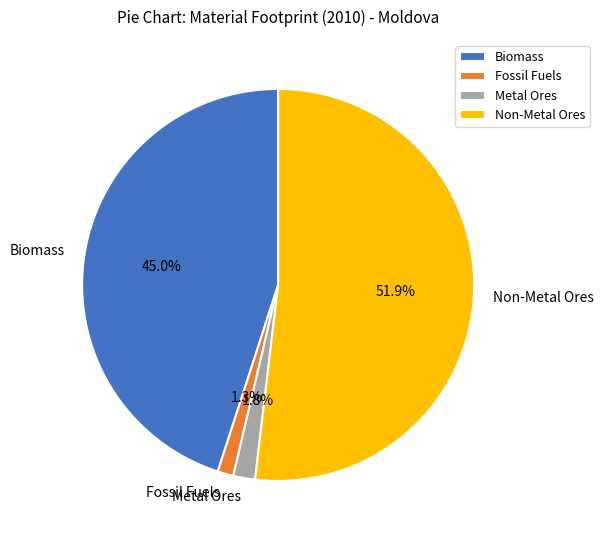

What percentage do Metal Ores and Fossil Fuels together represent?

3.1%